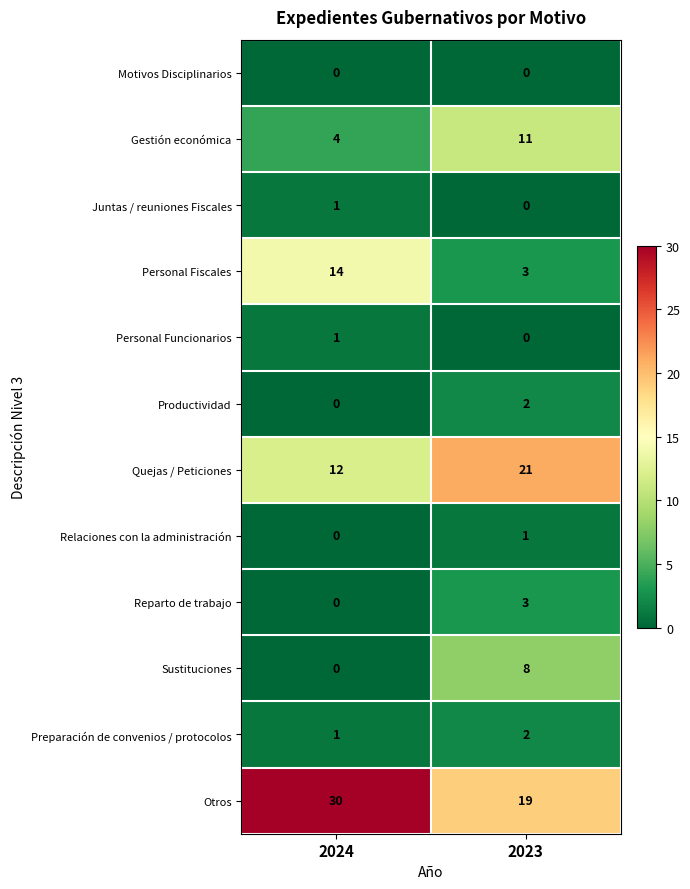

What is the maximum value shown in the chart?

30